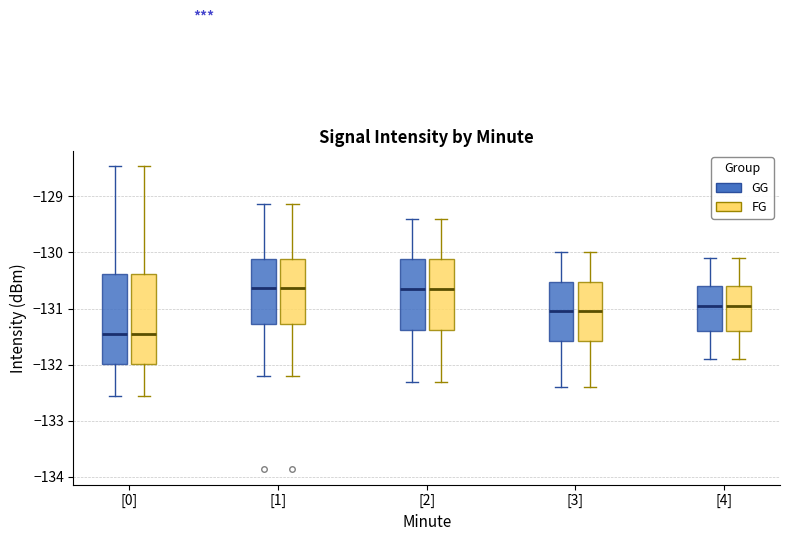

Reading left to right, transcribe this box plot: for each box, give where its median line is, the range the box spans, and where its two whiskers end, as read against the y-axis. The values are not printed on the chart, so give them approximately, as read against the axis.

[0] (GG): median -131.5, box -132.0 to -130.4, whiskers -132.6 to -128.5
[0] (FG): median -131.5, box -132.0 to -130.4, whiskers -132.6 to -128.5
[1] (GG): median -130.6, box -131.3 to -130.1, whiskers -132.2 to -129.1
[1] (FG): median -130.6, box -131.3 to -130.1, whiskers -132.2 to -129.1
[2] (GG): median -130.6, box -131.4 to -130.1, whiskers -132.3 to -129.4
[2] (FG): median -130.6, box -131.4 to -130.1, whiskers -132.3 to -129.4
[3] (GG): median -131.0, box -131.6 to -130.5, whiskers -132.4 to -130.0
[3] (FG): median -131.0, box -131.6 to -130.5, whiskers -132.4 to -130.0
[4] (GG): median -130.9, box -131.4 to -130.6, whiskers -131.9 to -130.1
[4] (FG): median -130.9, box -131.4 to -130.6, whiskers -131.9 to -130.1